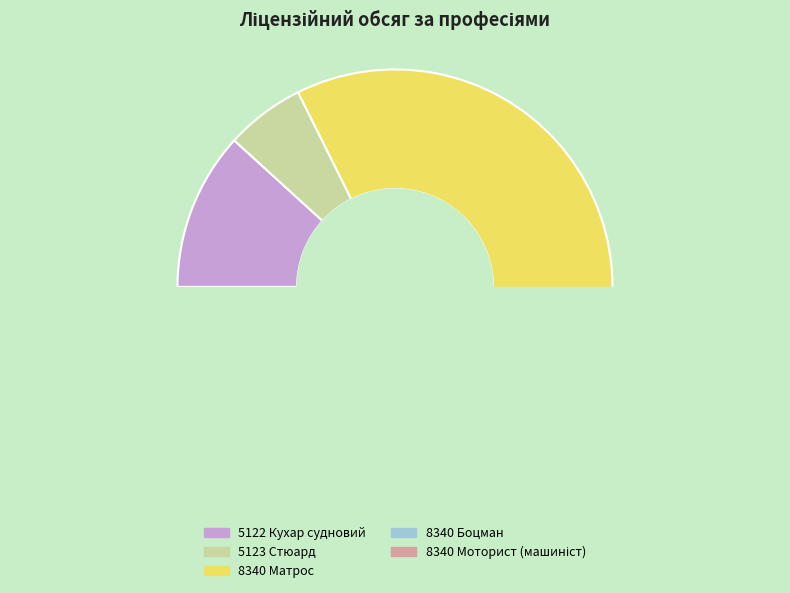

What is the ratio of the value at 5123 Стюард to the value at 5122 Кухар судновий?

0.5